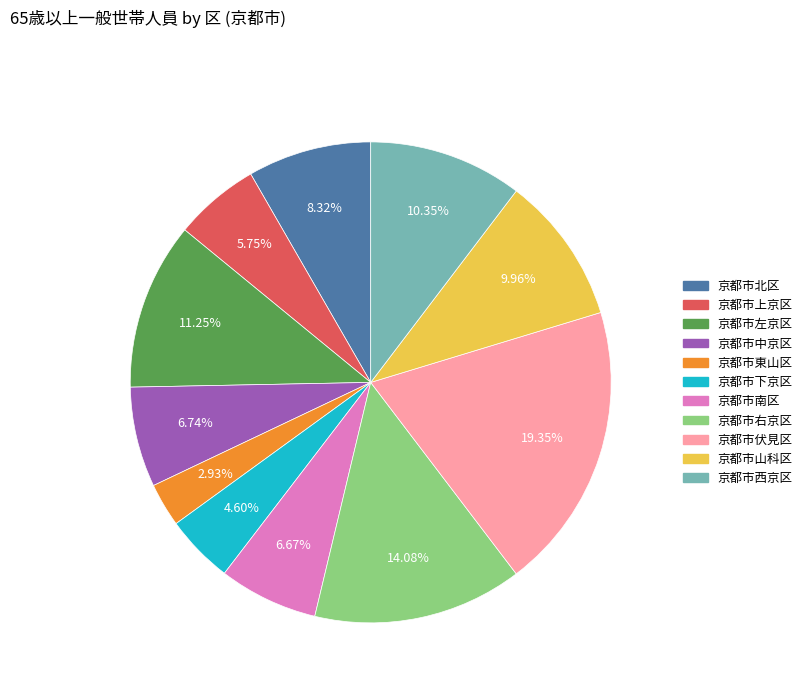

Which has a higher value, 京都市左京区 or 京都市東山区?

京都市左京区